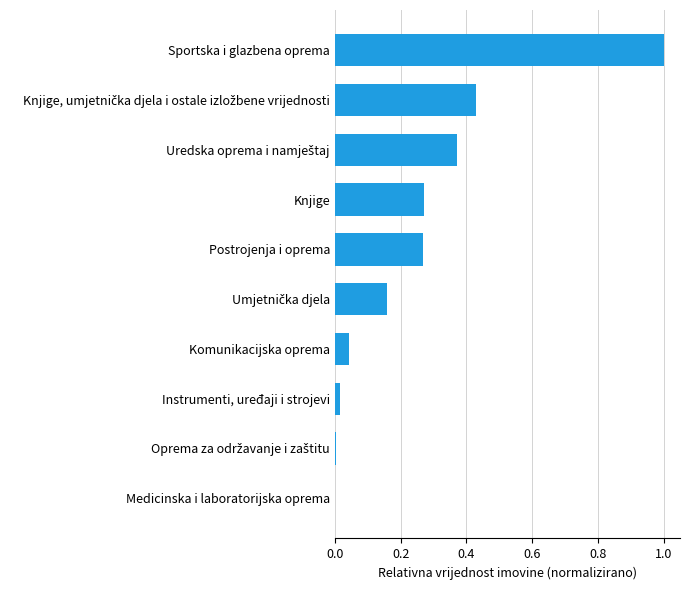

Are the bars grouped side by side (vs. stacked)?

No